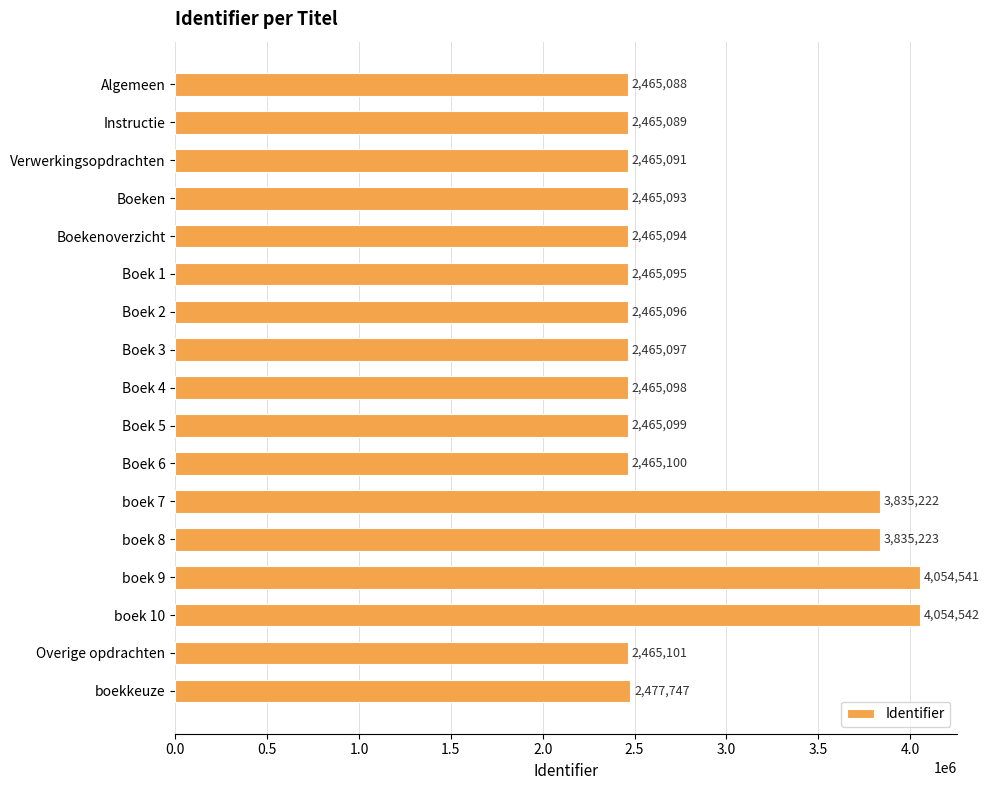

What is the difference between the second highest and second lowest values?

1589452